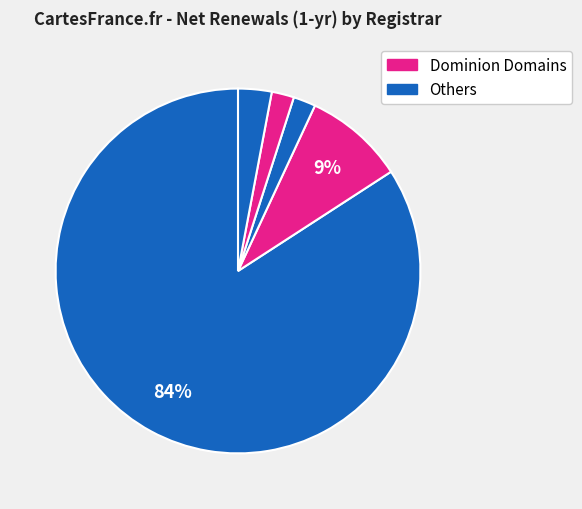

How many slices are in this pie chart?

5